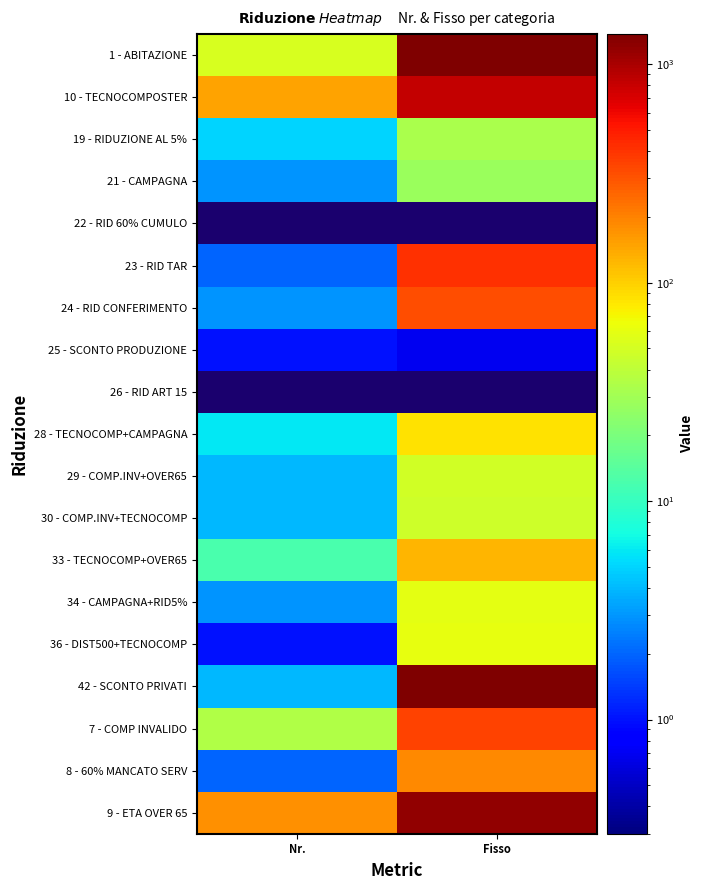

At how many categories does at least one series exceed 58?

2